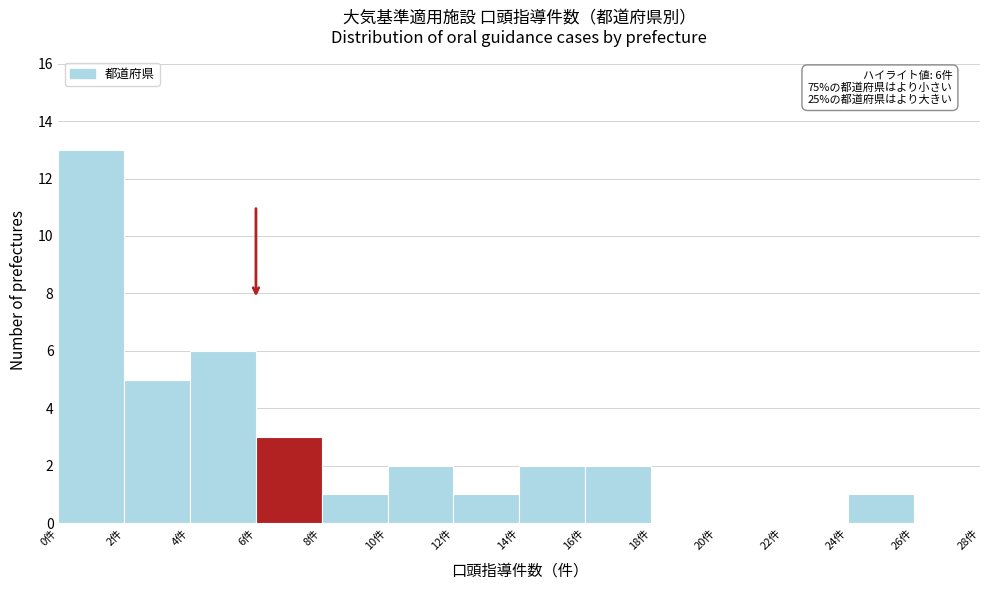

Which range on the x-axis has the tallest bar?

0 to 2